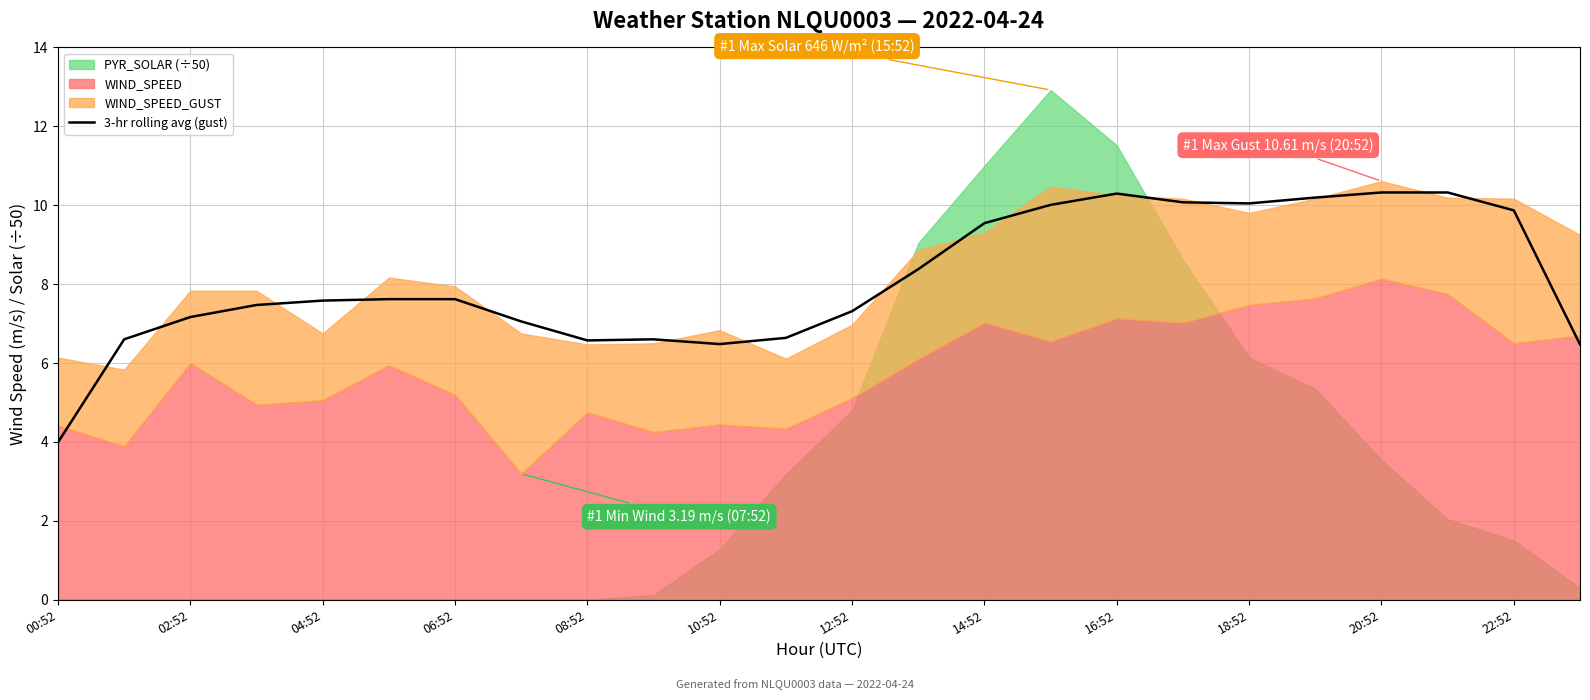

What is the minimum value for 3-hr rolling avg (gust)?

4.0